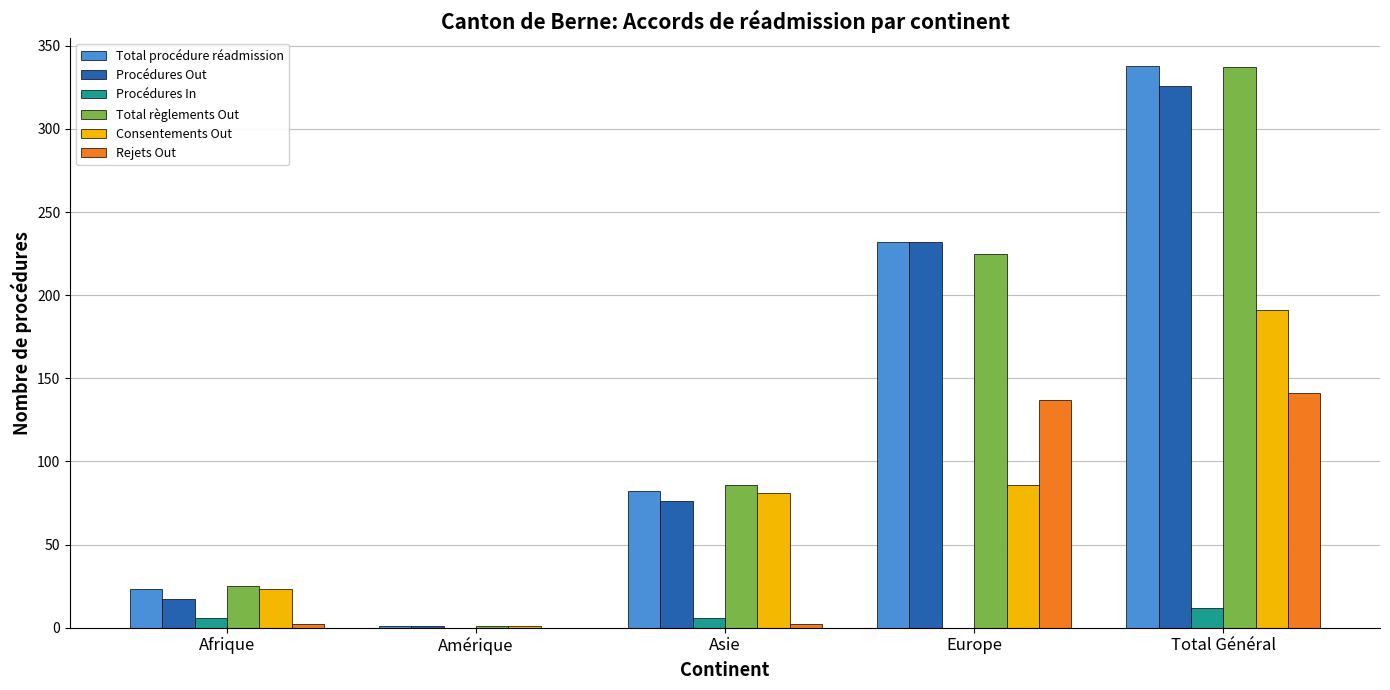

What is the spread (max minus min) of values at Afrique?

23